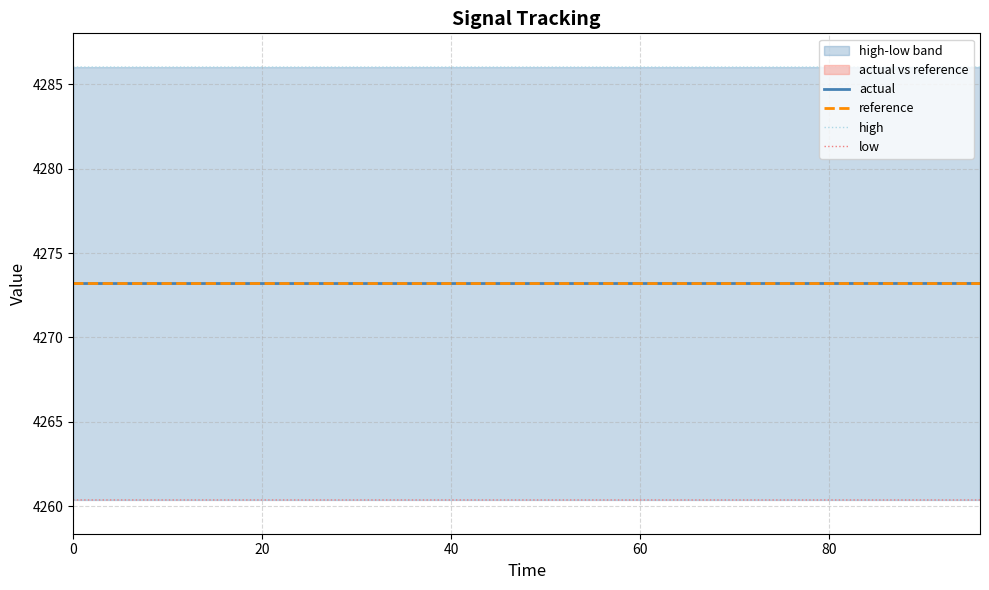

Which series has the largest total across all categories?

high